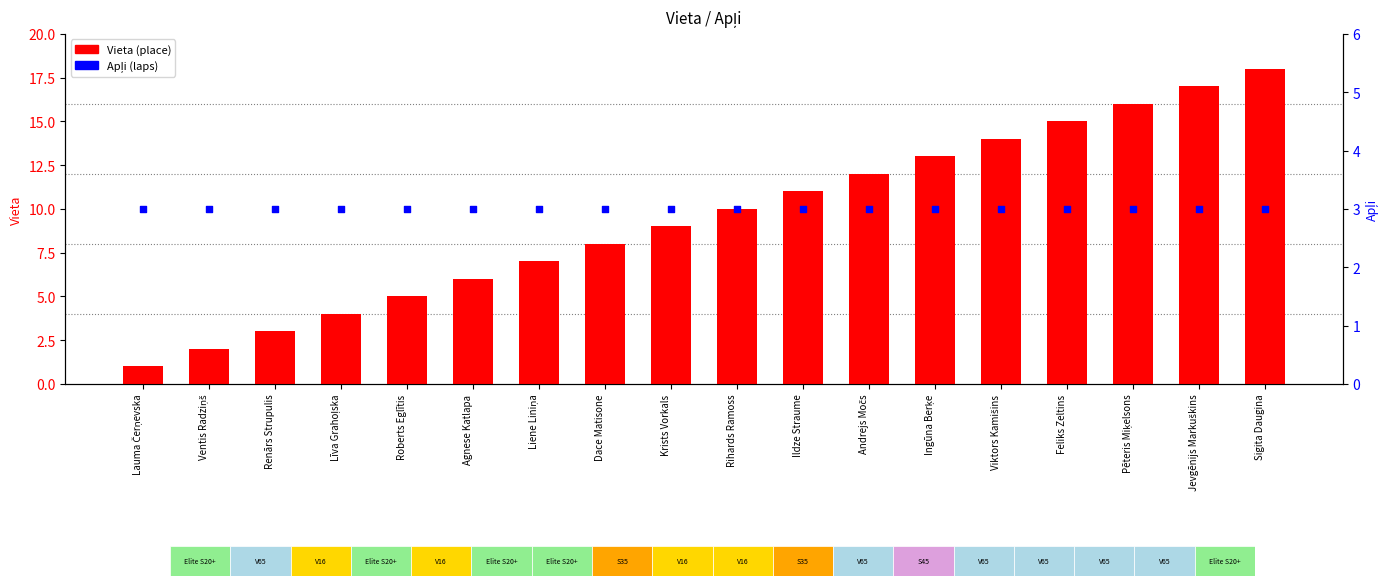

Is the value of Apļi (laps) at Jevgēnijs Markuškins greater than the value of Vieta (place) at Ingūna Berķe?

No